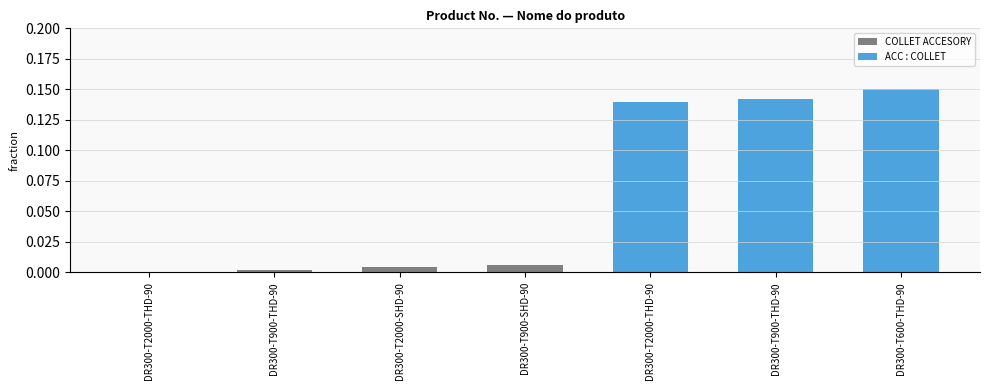

What is the greatest value displayed?

0.1